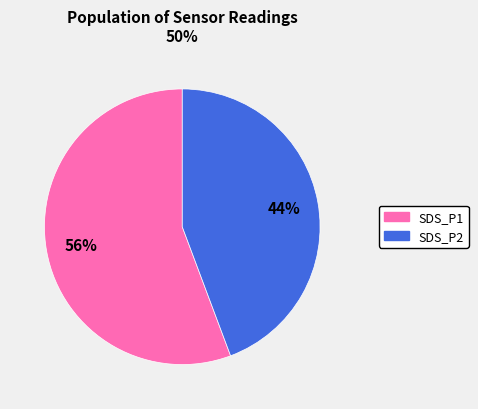

Rank the categories by value from highest to lowest.

SDS_P1, SDS_P2